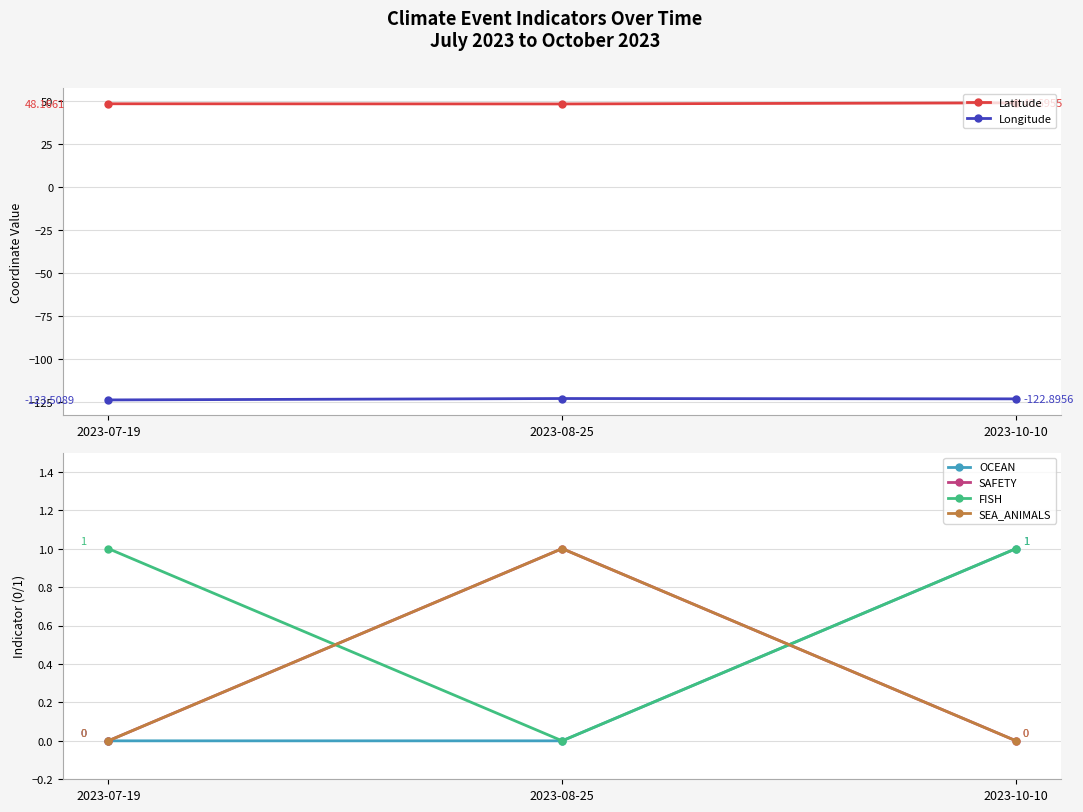

Is the value of Latitude at 2023-08-25 greater than the value of Longitude at 2023-08-25?

Yes